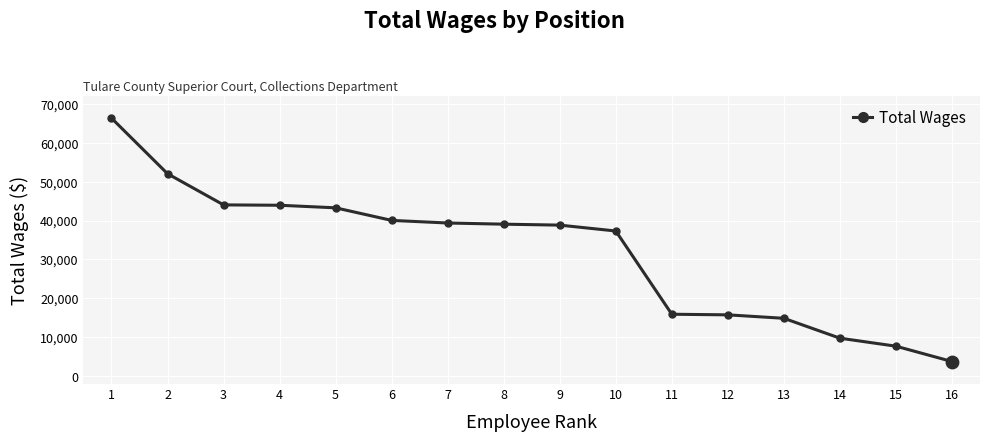

What is the ratio of the value at 13 to the value at 5?

0.3